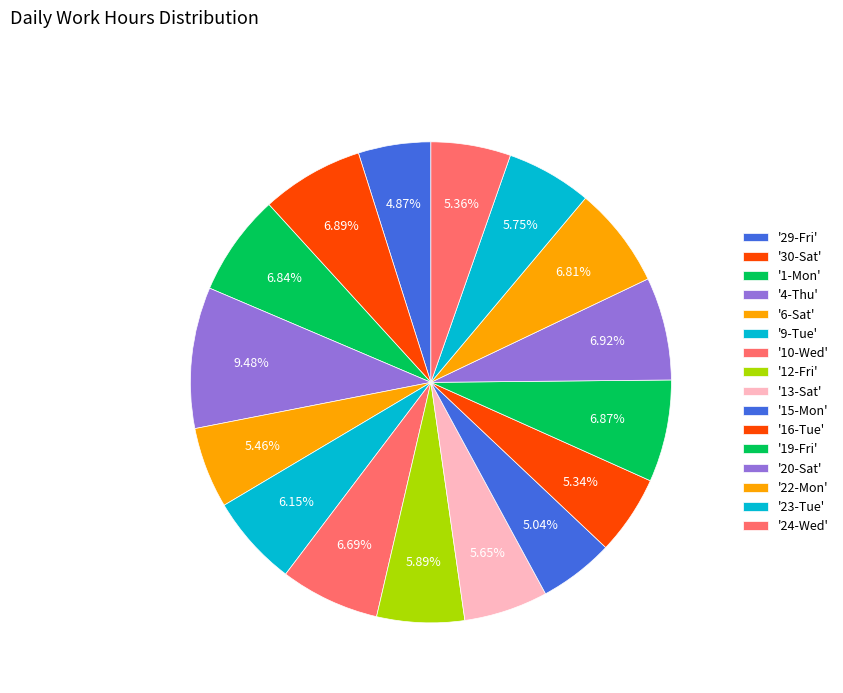

To the nearest percent, what is the difference between the largest and smallest slice percentages?

5%